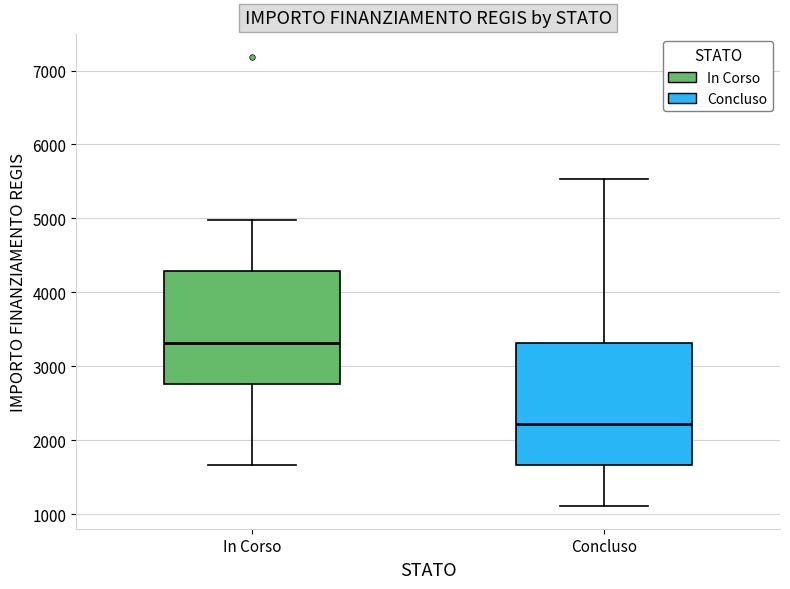

Which box has the highest median line?

In Corso